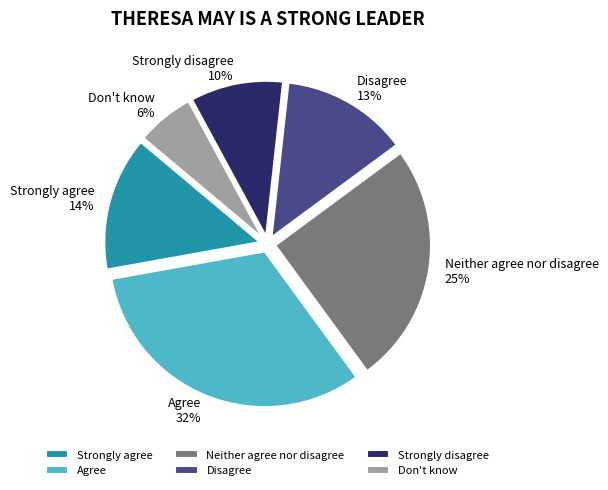

How many segments does this pie chart have?

6